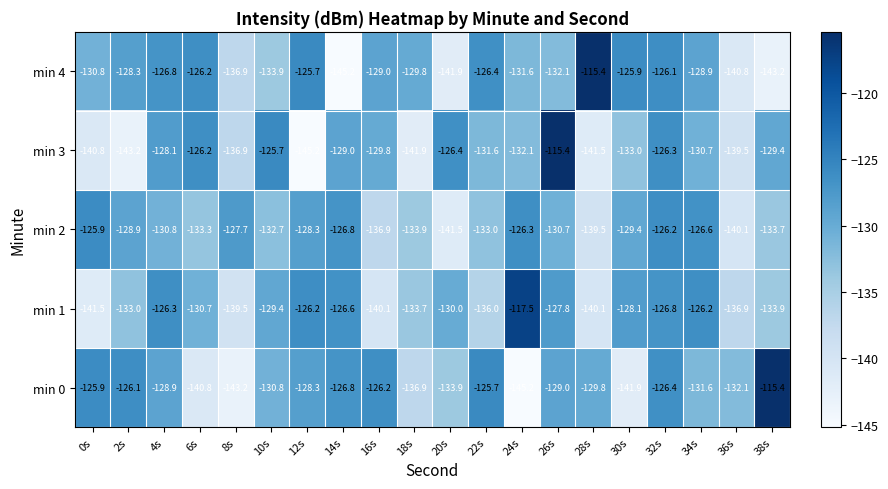

The min 1 series shows -211.9 at 4s. True or false?

False